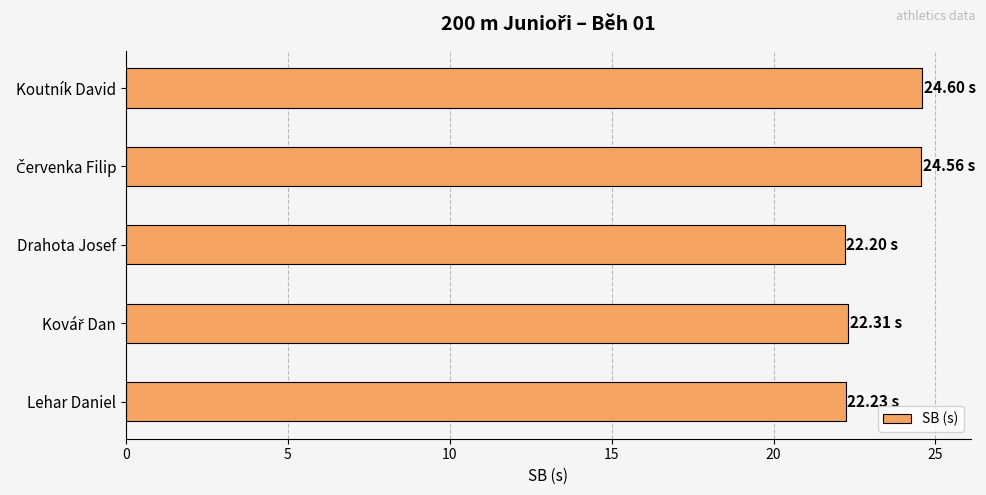

What is the average value?

23.2